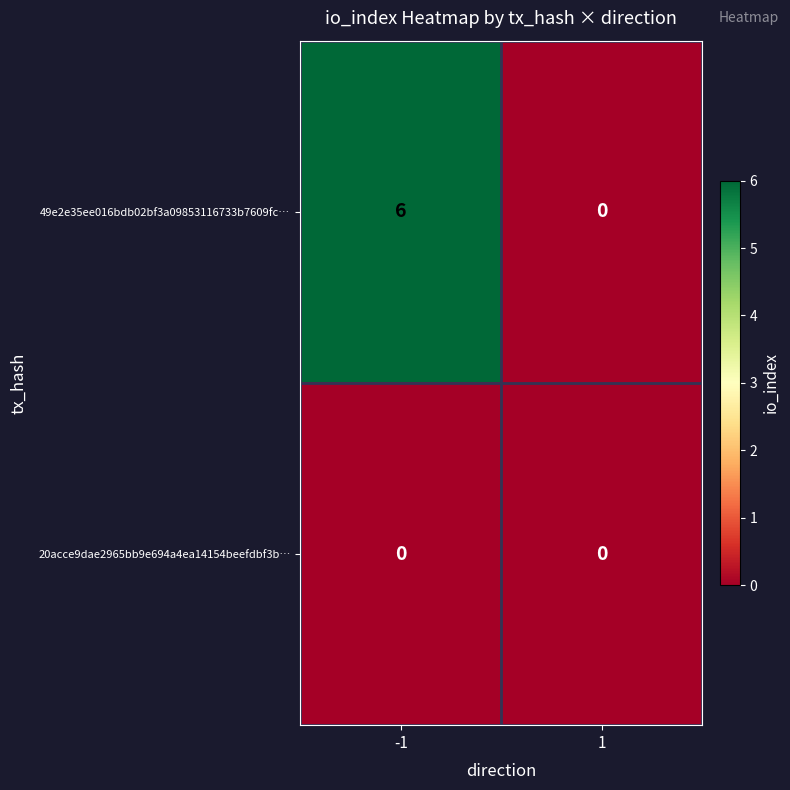

At which category is the sum across all series the highest?

-1